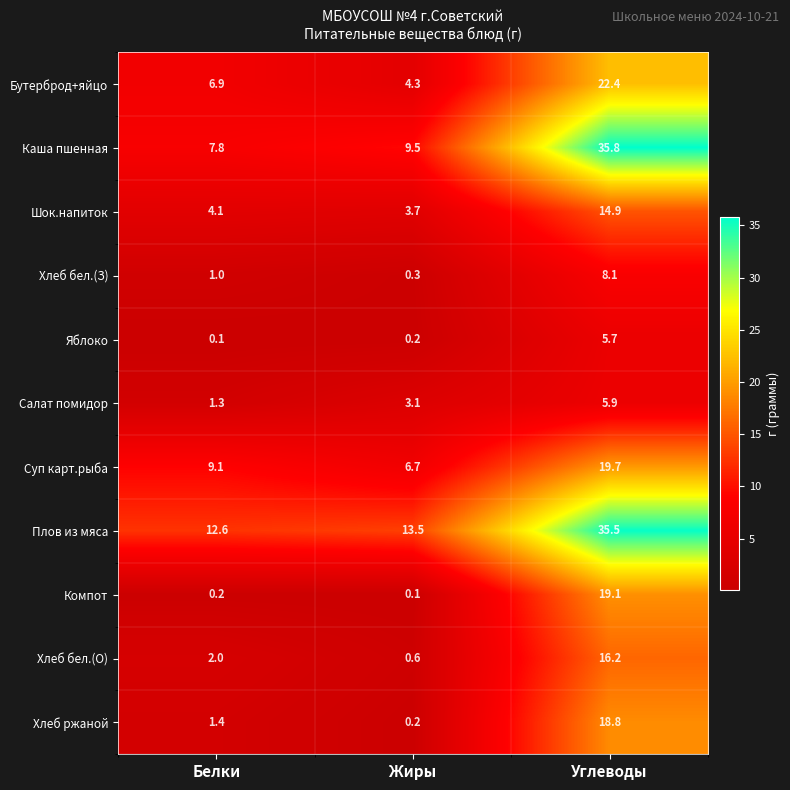

What is the difference between the highest and lowest values at Белки?

12.5